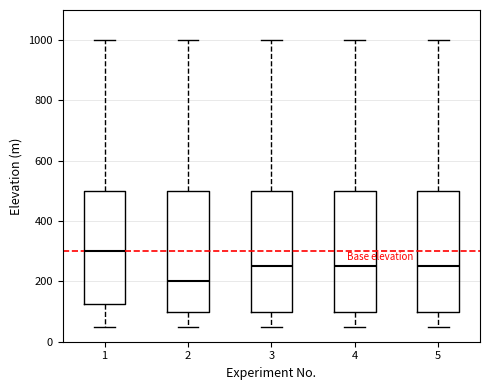

Reading left to right, read every box against the y-axis: the position of its median line, the range the box covers, and the ends of its whiskers. The values are not printed on the chart, so give them approximately, as read against the axis.

1: median 300, box 120 to 500, whiskers 60 to 1000
2: median 200, box 100 to 500, whiskers 60 to 1000
3: median 260, box 100 to 500, whiskers 60 to 1000
4: median 260, box 100 to 500, whiskers 60 to 1000
5: median 260, box 100 to 500, whiskers 60 to 1000